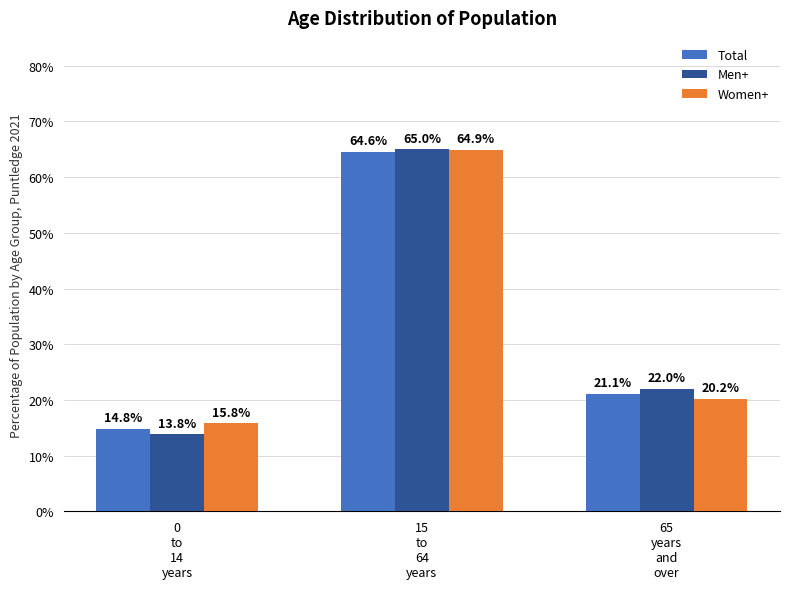

What are all the series names shown in the legend?

Total, Men+, Women+